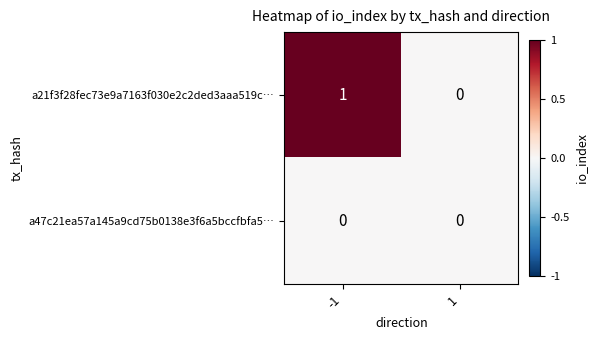

The value of a21f3f28fec73e9a7163f030e2c2ded3aaa519c… at 1 is -1. True or false?

False